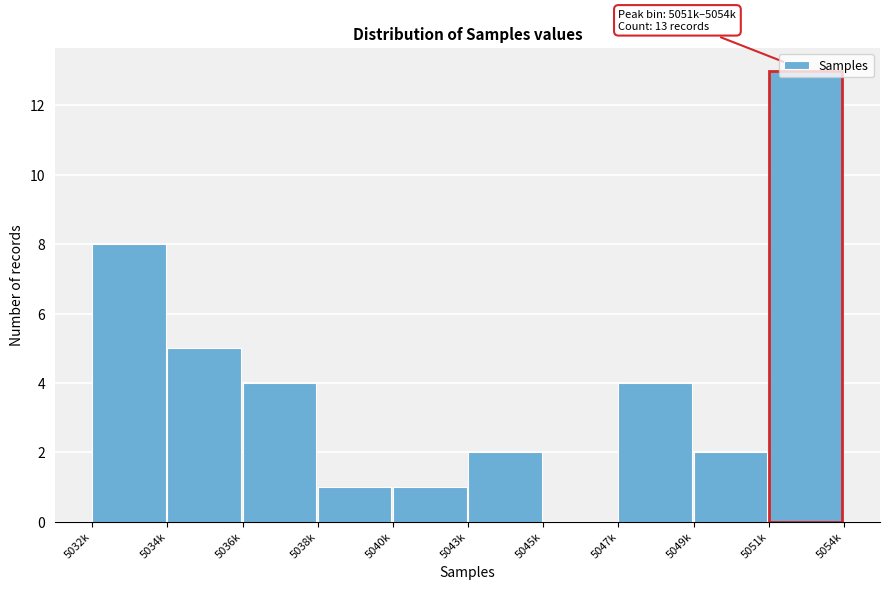

What value does the data have at 5047k?

4